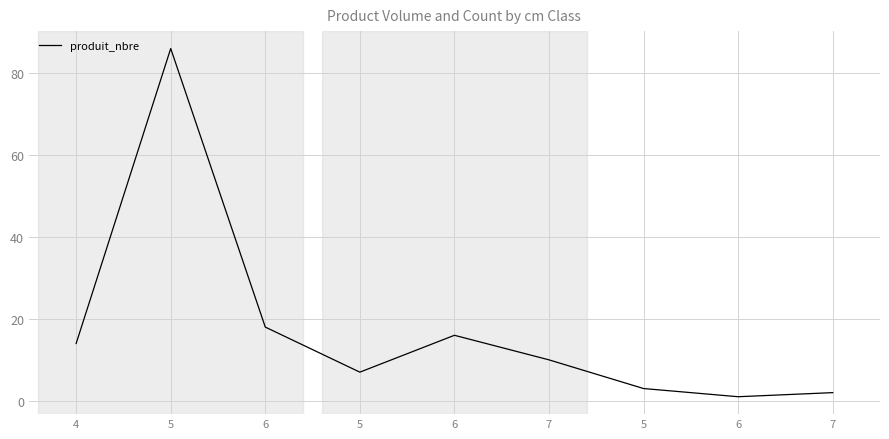

What is the smallest value displayed?

1